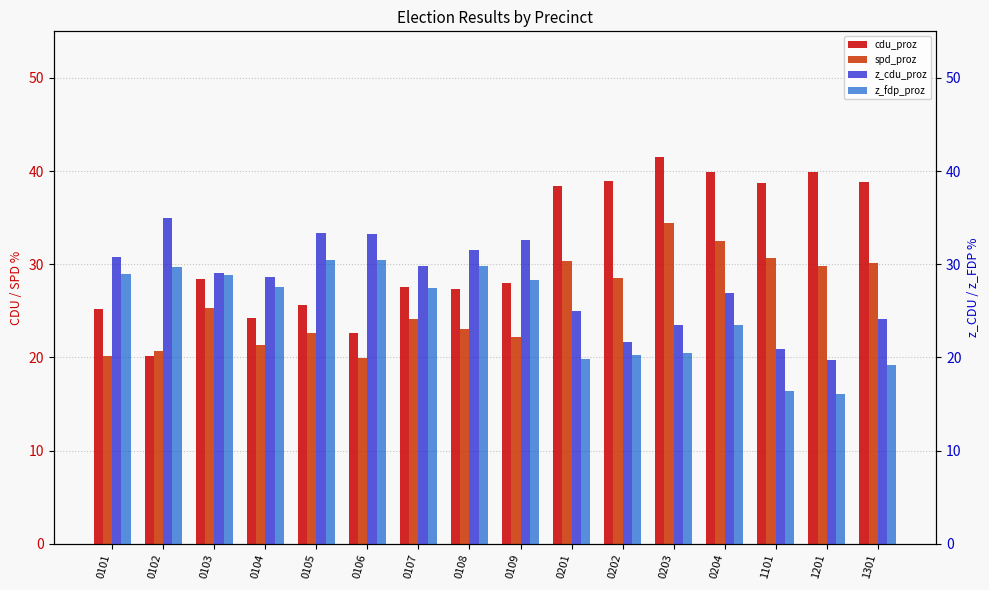

How many bars are there in each group?

4